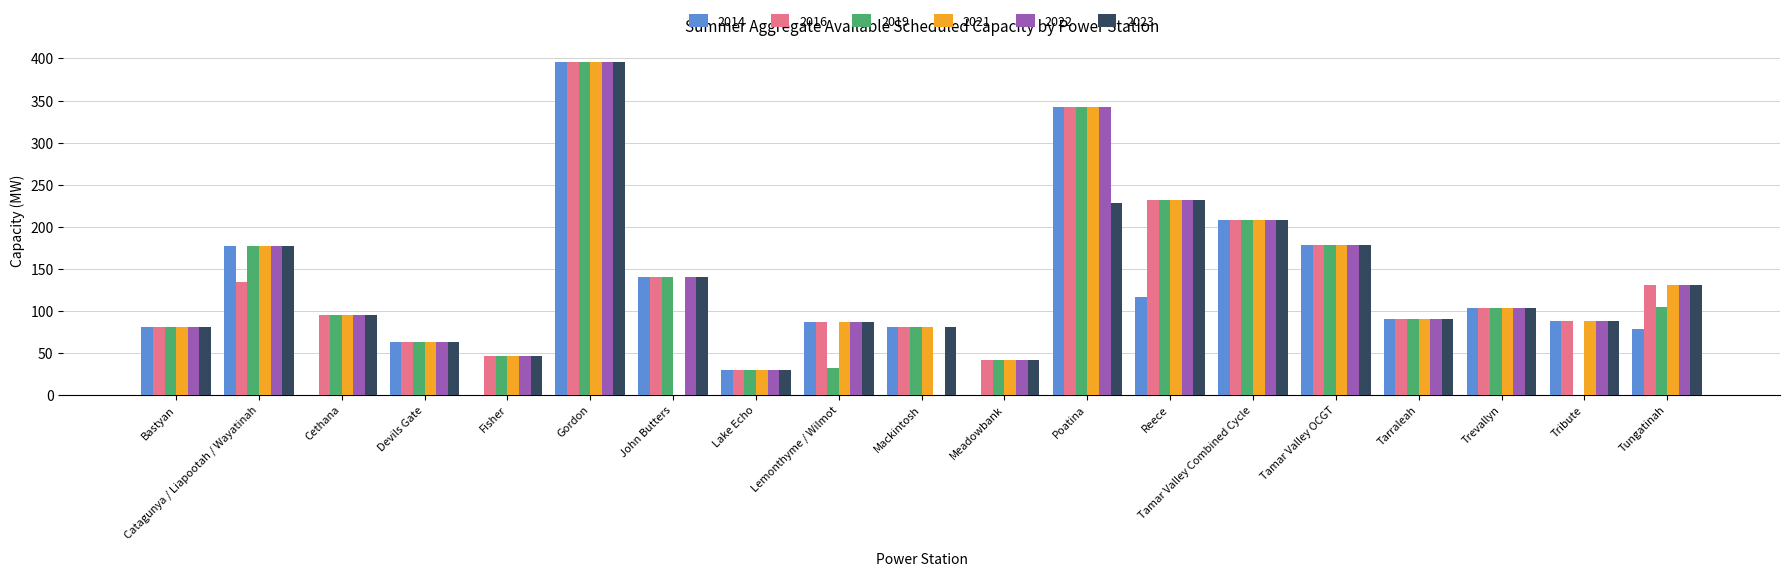

The value of 2019 at Tamar Valley Combined Cycle is 301.1. True or false?

False